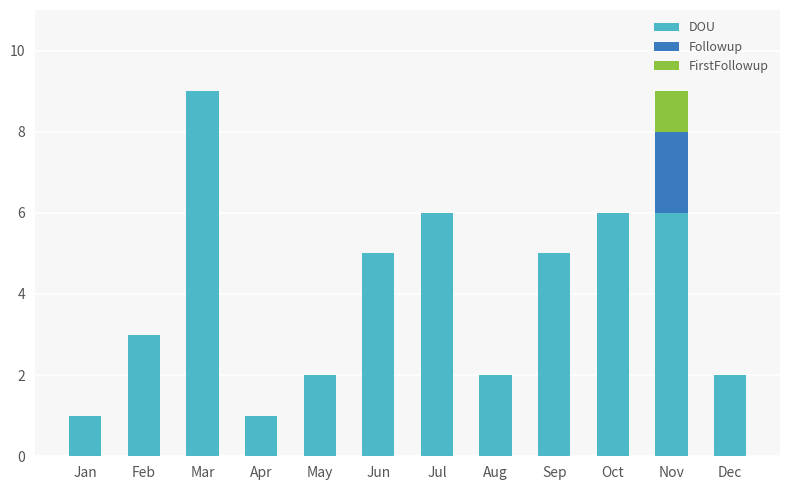

What is the total value across all series at Feb?

3